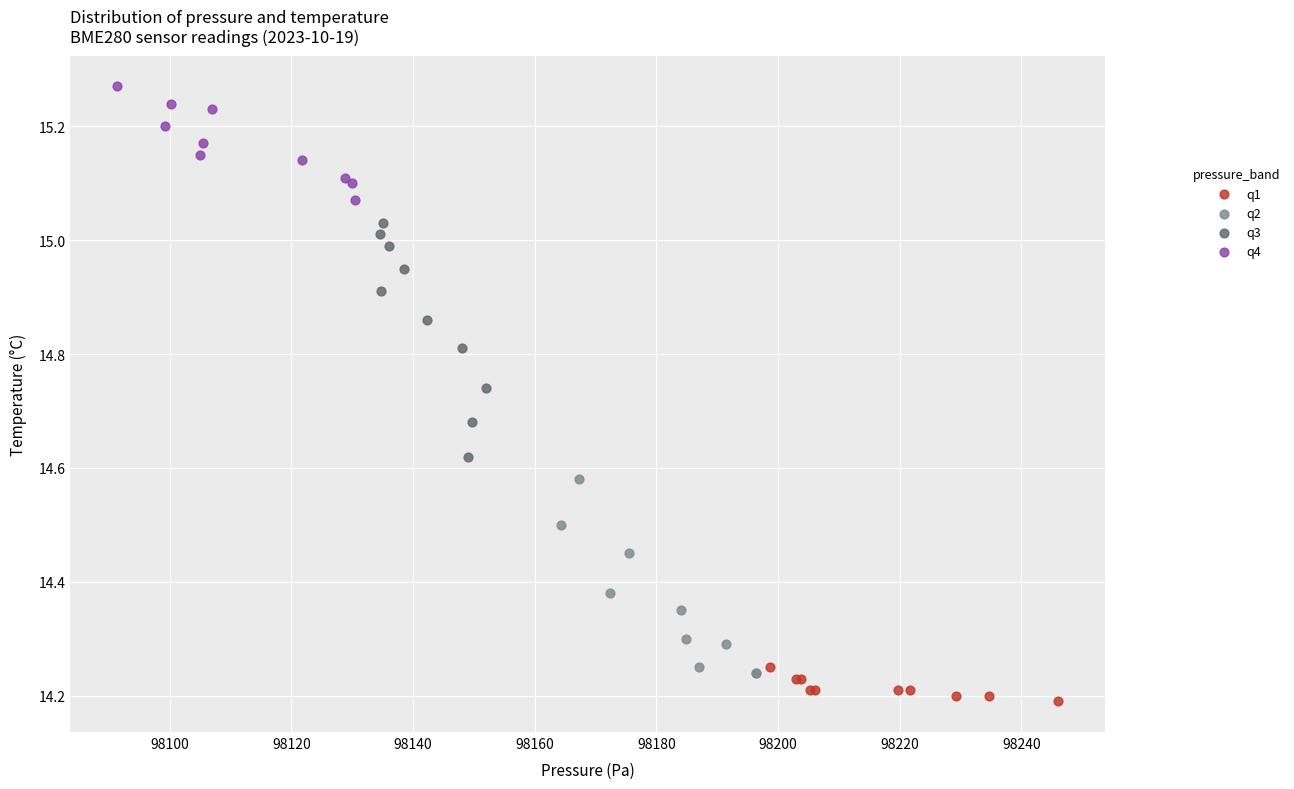

Which series has the widest spread of Y values?

q3